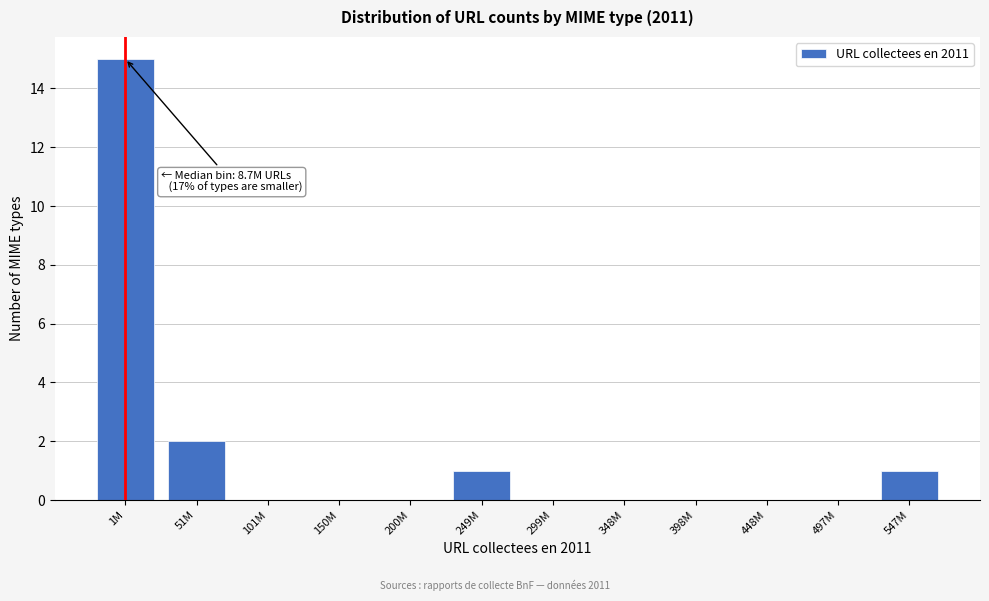

Reading left to right, extract all data points from this chart.

1M=15	51M=2	101M=0	150M=0	200M=0	249M=1	299M=0	348M=0	398M=0	448M=0	497M=0	547M=1